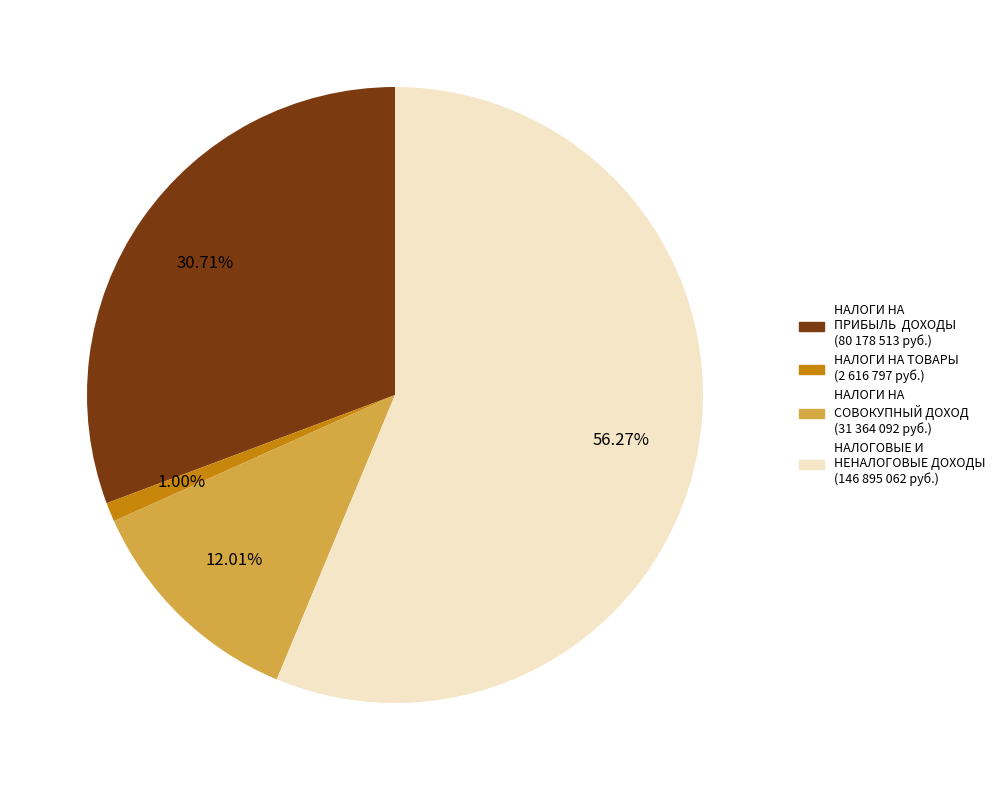

How many slices are in this pie chart?

4